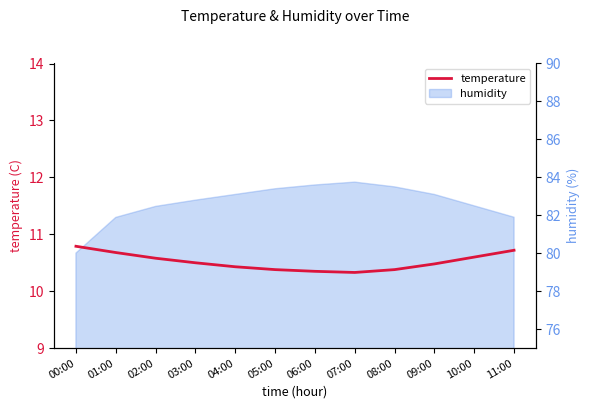

What is the sum of all values?

126.2